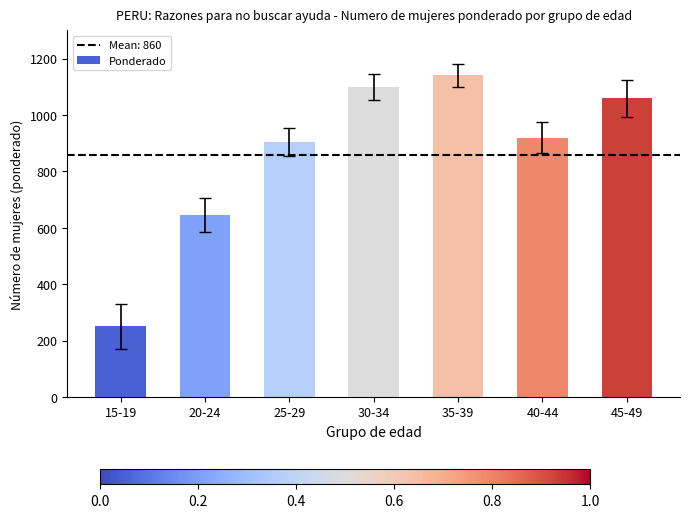

The value at 35-39 is 1140.1. True or false?

True